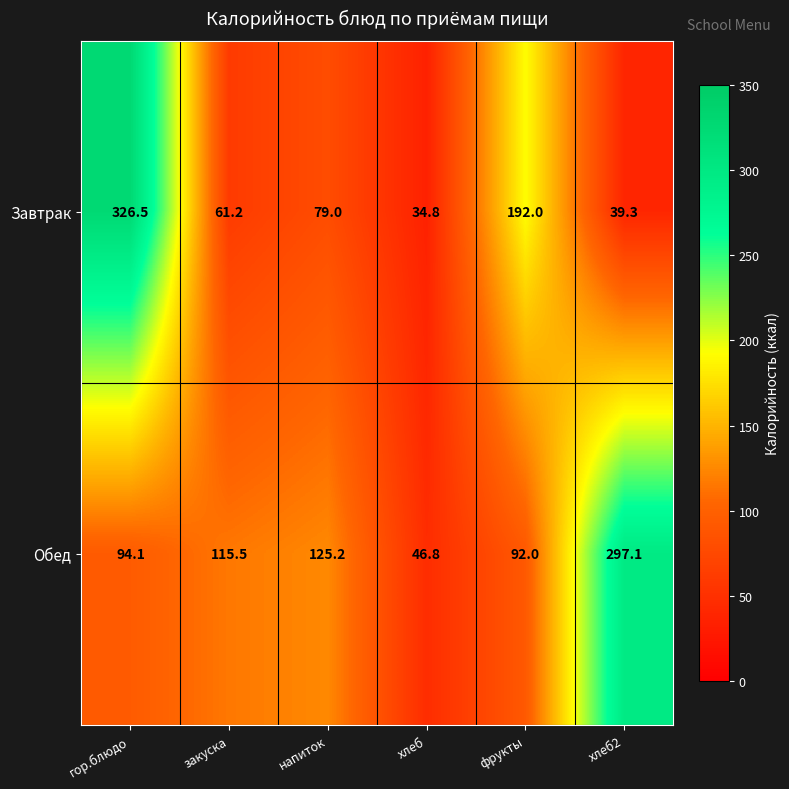

Reading left to right, what are all the values shown in this chart?

Завтрак: 326.5	61.2	79.0	34.8	192.0	39.3
Обед: 94.1	115.5	125.2	46.8	92.0	297.1